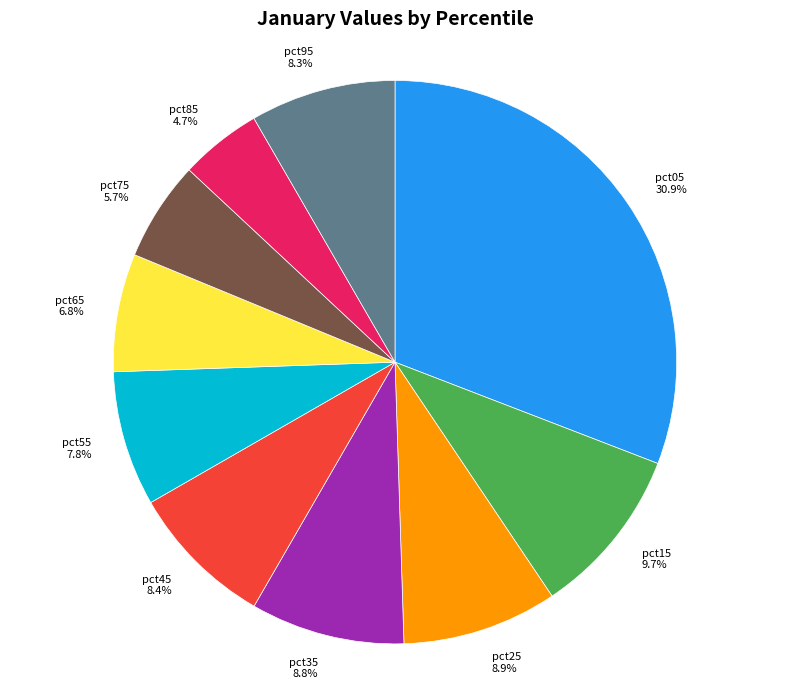

Which slice is the smallest?

pct85